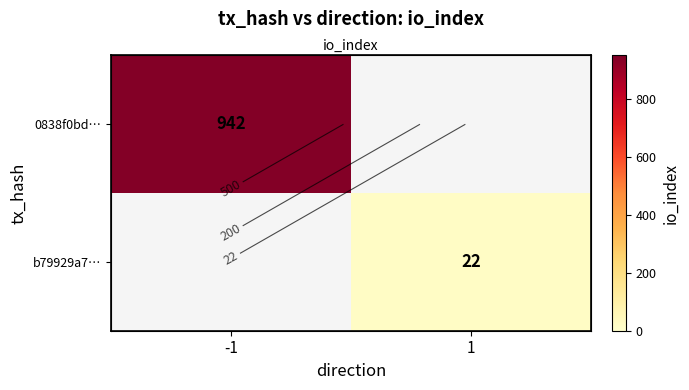

The value of b79929a7… at 1 is 8.3. True or false?

False